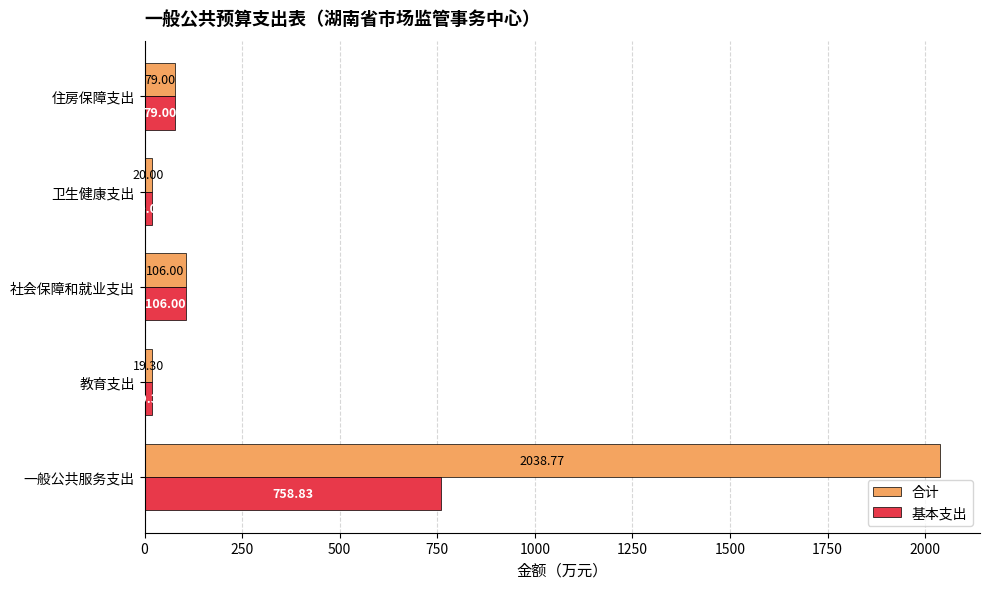

At how many categories does at least one series exceed 1613?

1